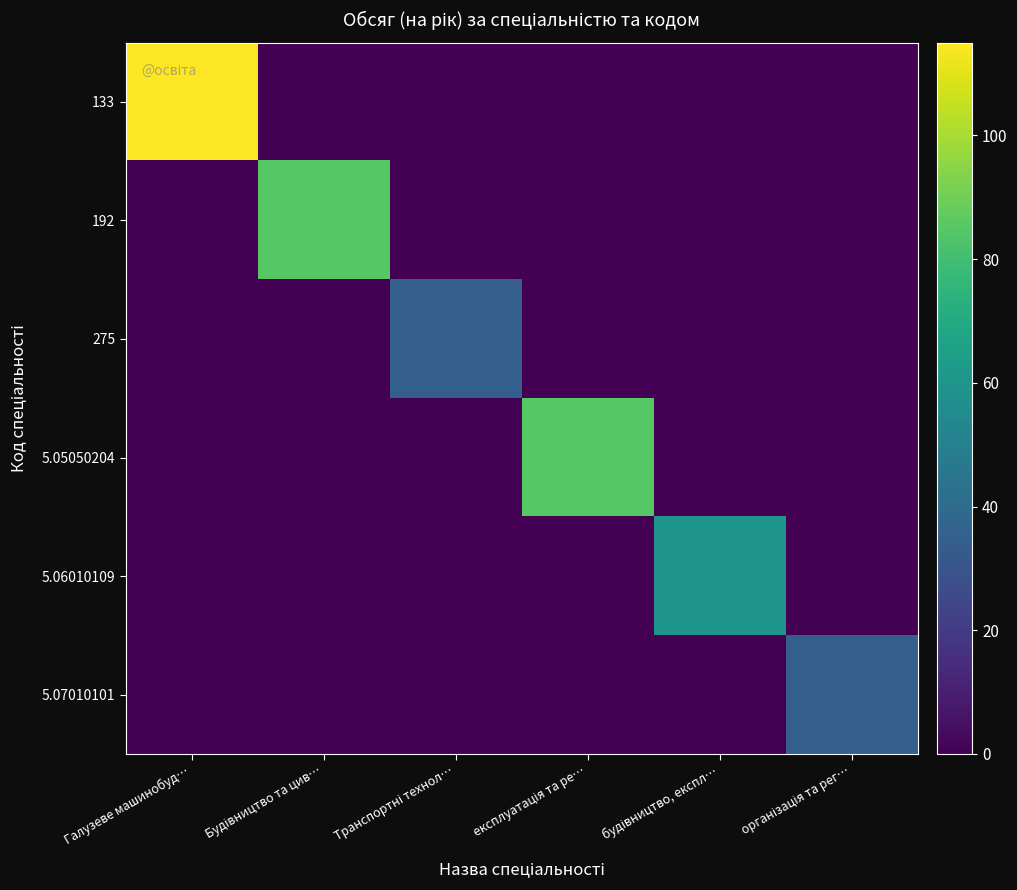

At which category does the chart reach its minimum across all series?

Будівництво та цив…